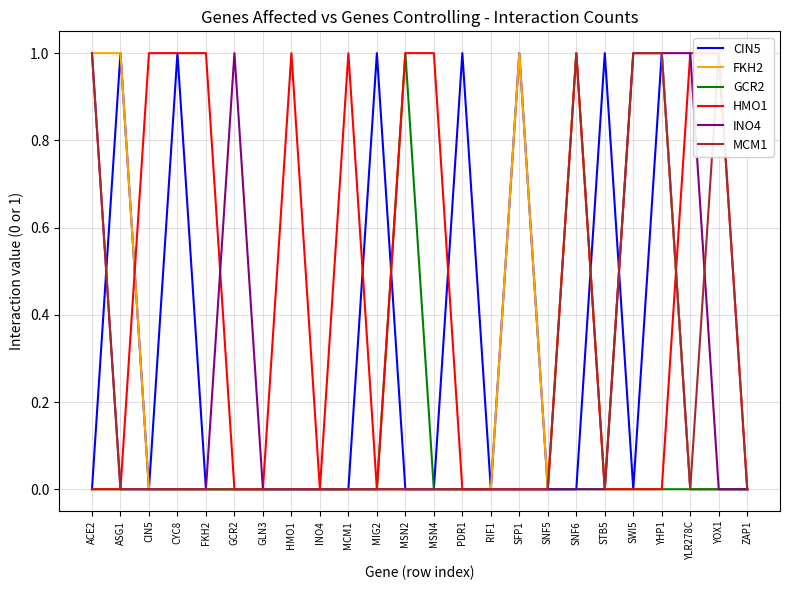

Reading left to right, transcribe all the data shown in this chart.

CIN5: 0	1	0	1	0	0	0	0	0	0	1	0	0	1	0	1	0	0	1	0	1	0	0	0
FKH2: 1	1	0	0	0	0	0	0	0	0	0	0	0	0	0	1	0	1	0	1	1	0	0	0
GCR2: 0	0	0	0	0	0	0	0	0	0	0	1	0	0	0	0	0	0	0	0	0	0	0	0
HMO1: 0	0	1	1	1	0	0	1	0	1	0	1	1	0	0	0	0	1	0	0	0	1	1	0
INO4: 1	0	0	0	0	1	0	0	0	0	0	0	0	0	0	0	0	0	0	1	1	1	0	0
MCM1: 1	0	0	0	0	0	0	0	0	0	0	0	0	0	0	0	0	1	0	1	1	0	1	0